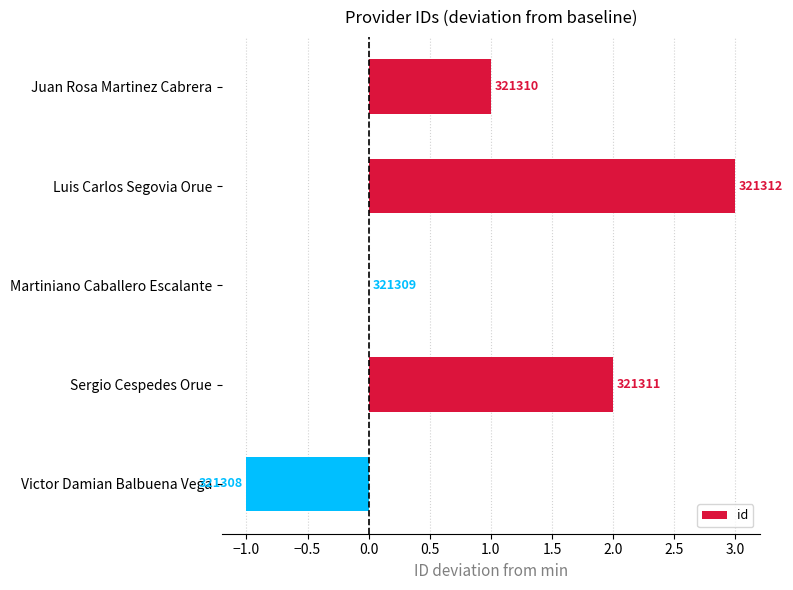

Are the bars horizontal?

Yes